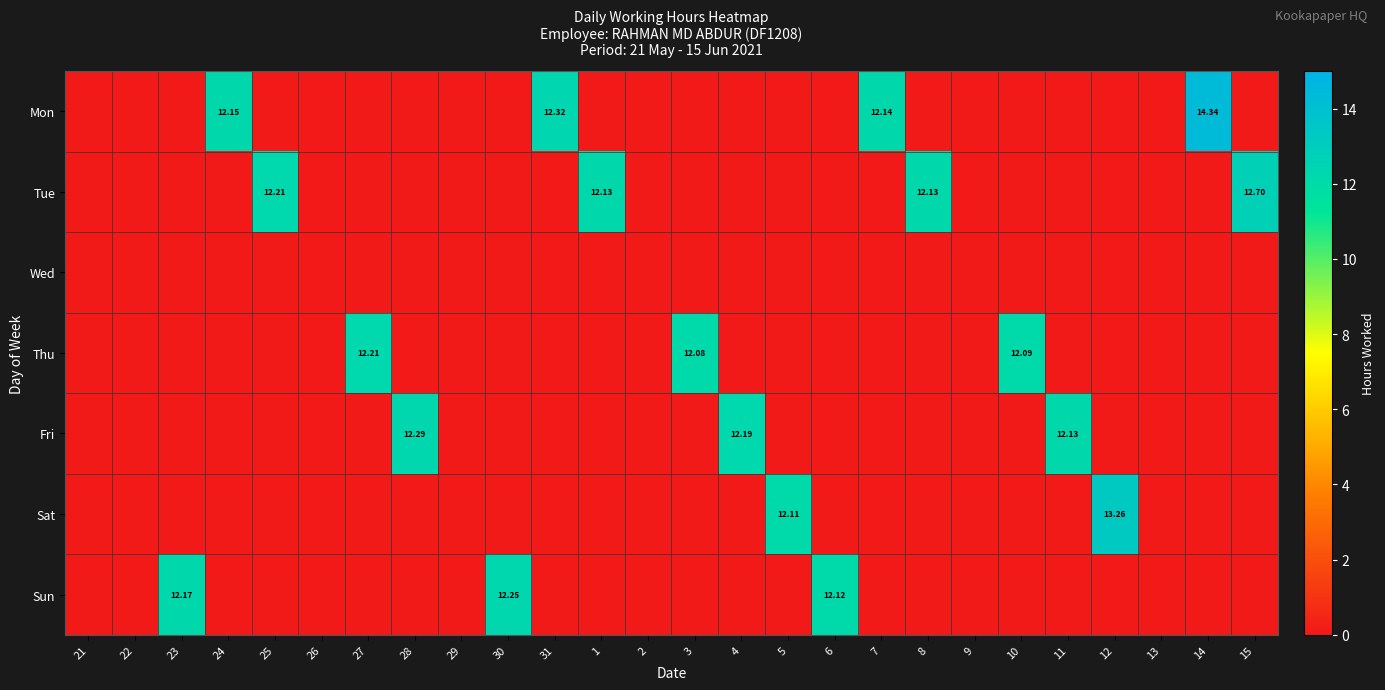

At which label does Sun reach its minimum?

21